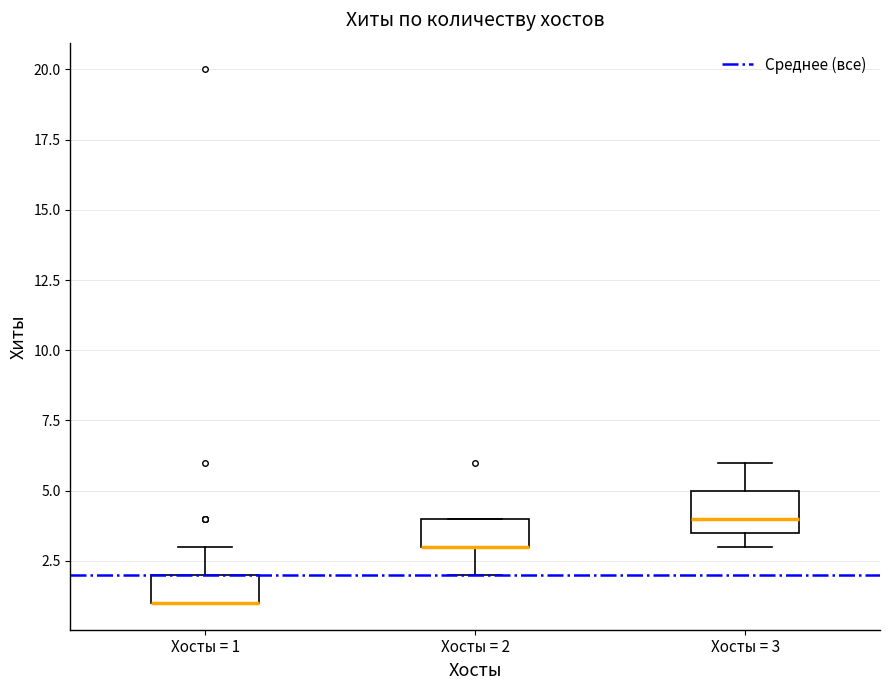

Reading left to right, read every box against the y-axis: the position of its median line, the range the box covers, and the ends of its whiskers. The values are not printed on the chart, so give them approximately, as read against the axis.

Хосты = 1: median 1.0 (drawn on the box's lower edge), box 1.0 to 2.0, whiskers 1.0 to 3.0
Хосты = 2: median 3.0 (drawn on the box's lower edge), box 3.0 to 4.0, whiskers 2.0 to 4.0
Хосты = 3: median 4.0, box 3.5 to 5.0, whiskers 3.0 to 6.0